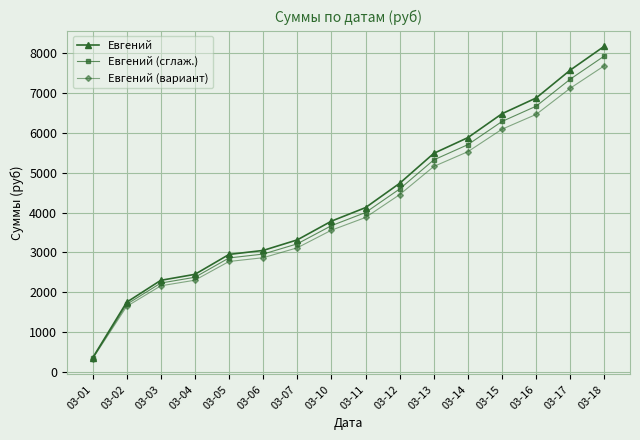

True or false: Евгений (сглаж.) has a value of 6670.5 at 03-16.

True